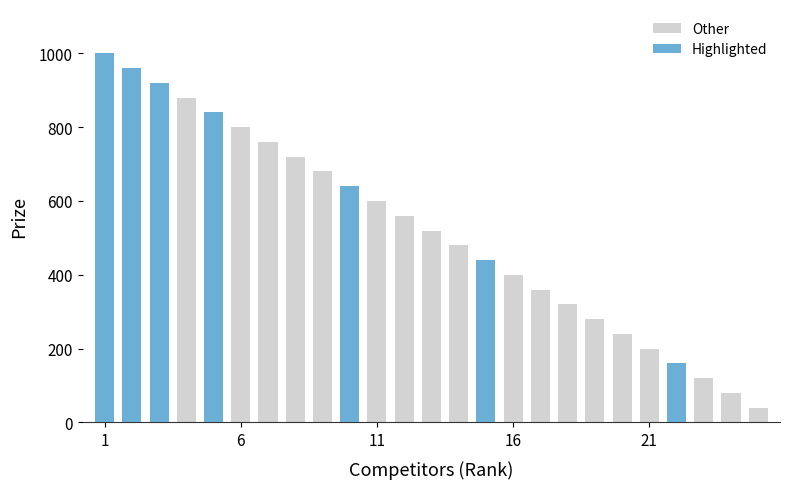

What is the smallest value displayed?

40